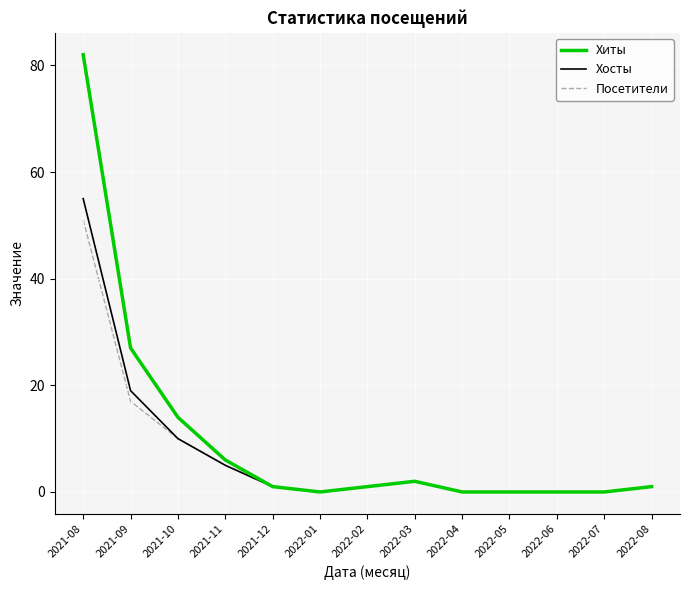

Reading left to right, extract all data points from this chart.

Хиты: 2021-08=82	2021-09=27	2021-10=14	2021-11=6	2021-12=1	2022-01=0	2022-02=1	2022-03=2	2022-04=0	2022-05=0	2022-06=0	2022-07=0	2022-08=1
Хосты: 2021-08=55	2021-09=19	2021-10=10	2021-11=5	2021-12=1	2022-01=0	2022-02=1	2022-03=2	2022-04=0	2022-05=0	2022-06=0	2022-07=0	2022-08=1
Посетители: 2021-08=51	2021-09=17	2021-10=10	2021-11=5	2021-12=1	2022-01=0	2022-02=1	2022-03=2	2022-04=0	2022-05=0	2022-06=0	2022-07=0	2022-08=1